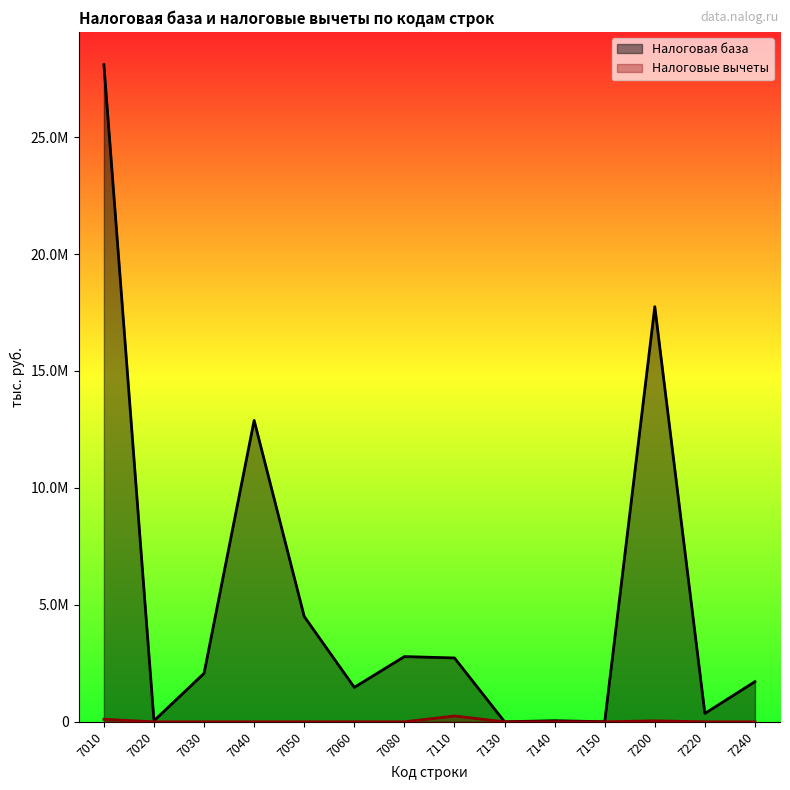

What is the value of the Налоговые вычеты point at the 6th from the left?

823